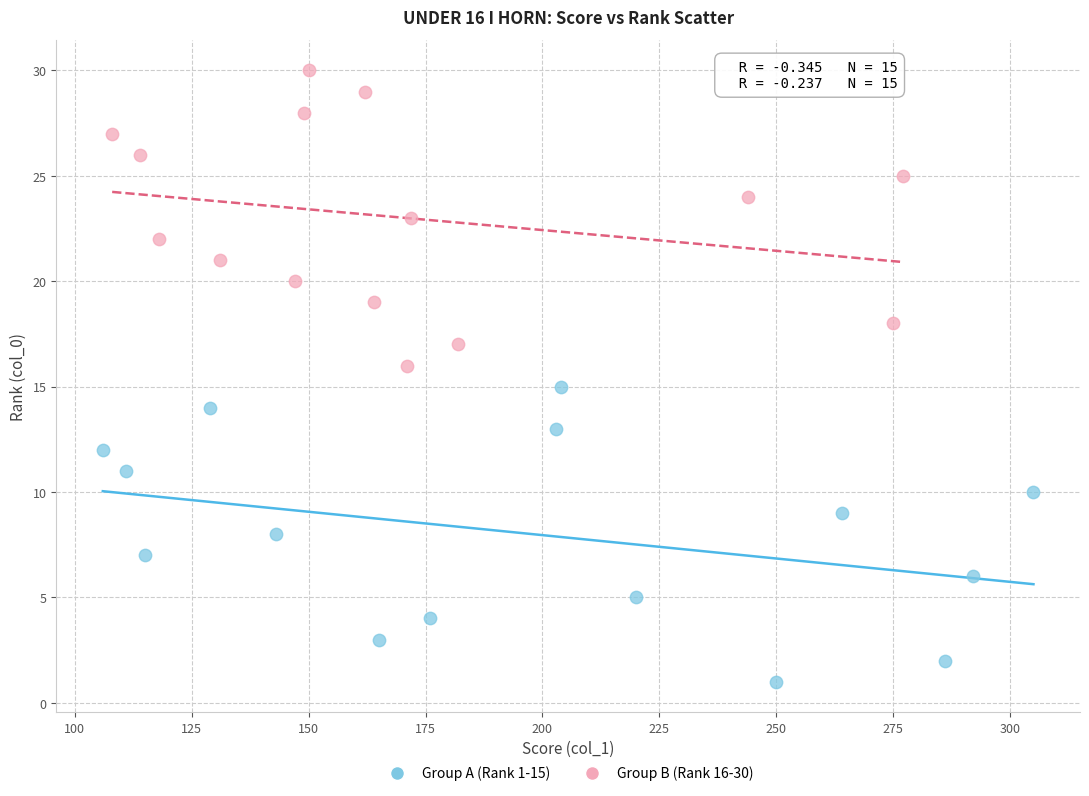

Which series contains the lowest Y value?

Group A (Rank 1-15)